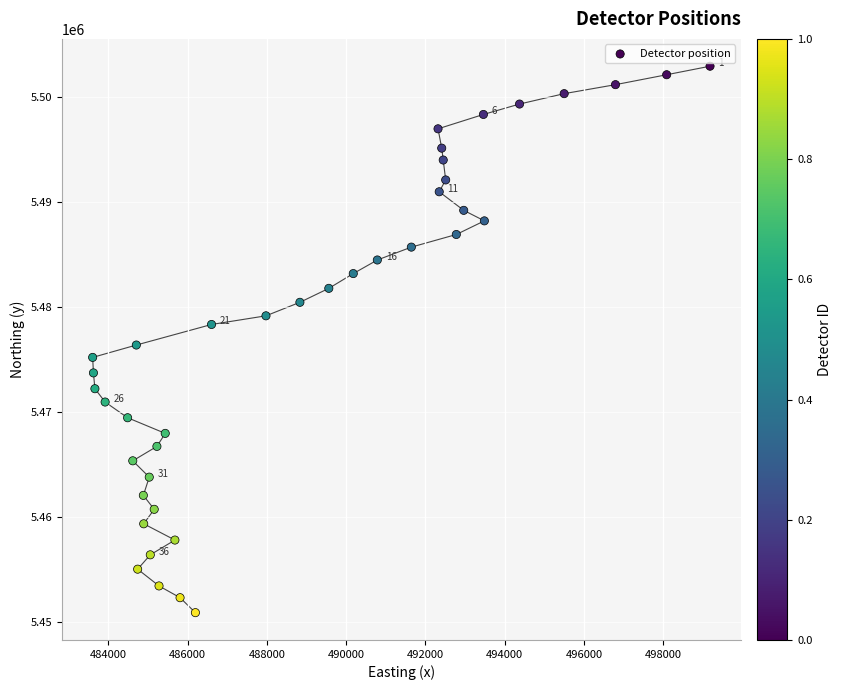

What is the range of X values (max minus min)?

15573